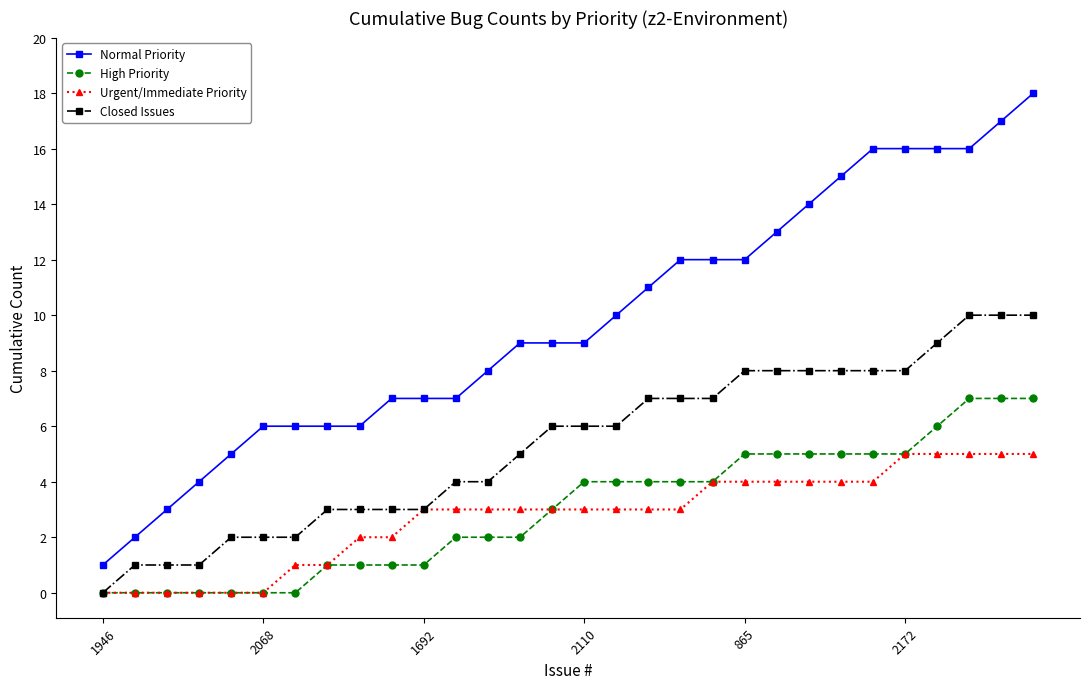

Which series has the largest total across all categories?

Normal Priority